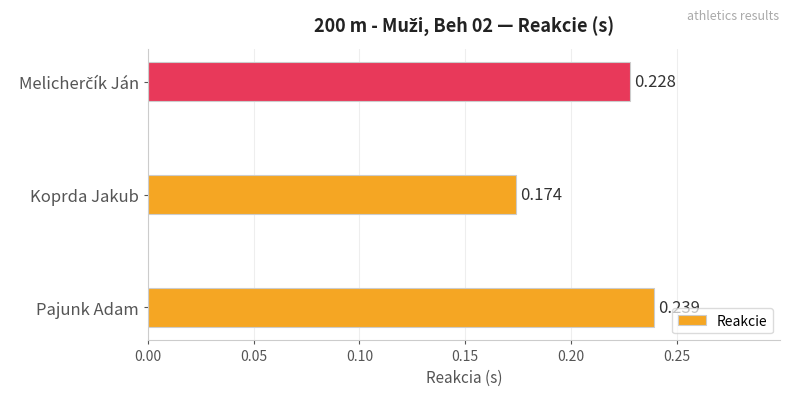

Which category has the highest value across all series?

Pajunk Adam